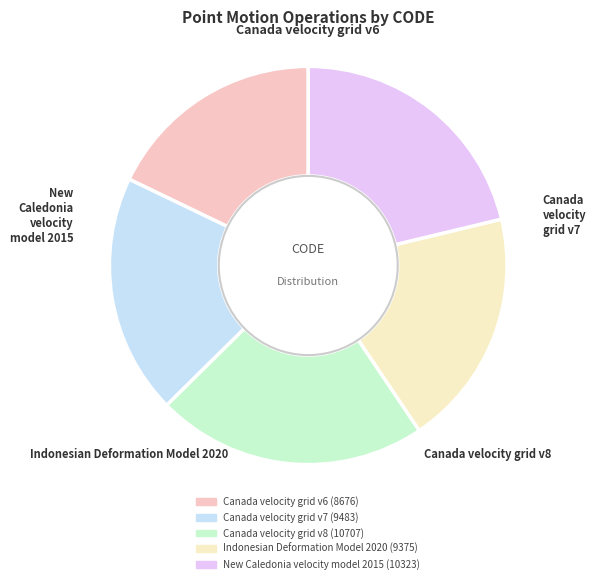

Is Canada velocity grid v7 the majority of the pie?

No